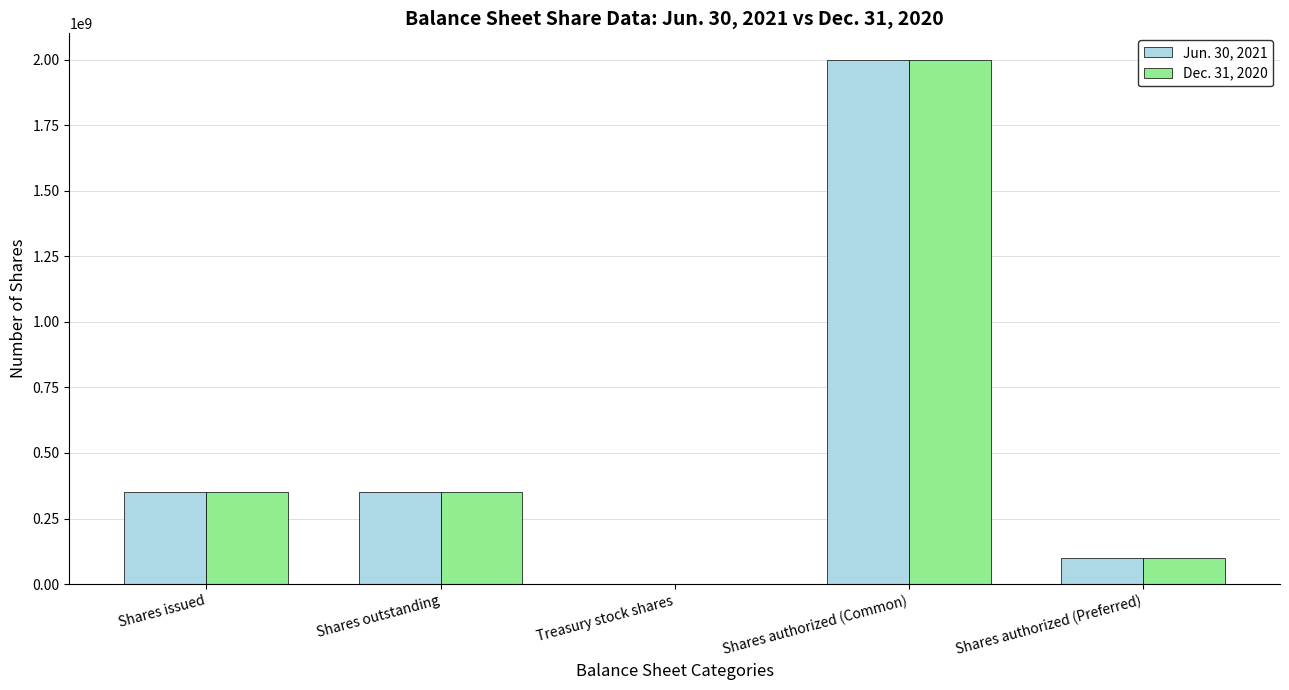

What is the sum of all Dec. 31, 2020 values?

2801716000